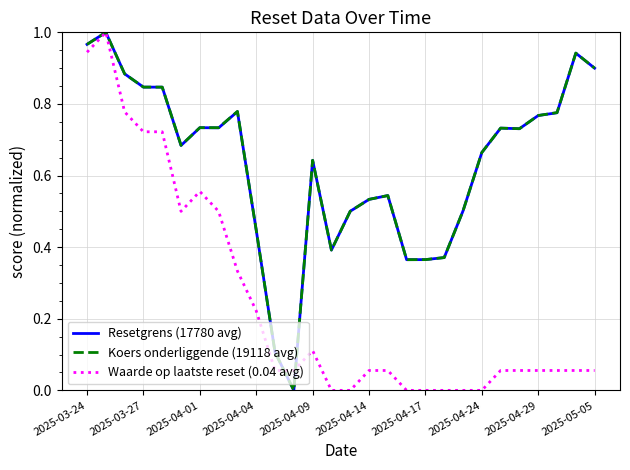

Between which two adjacent categories do Koers onderliggende (19118 avg) and Resetgrens (17780 avg) first intersect?

2025-04-01 and 2025-04-04